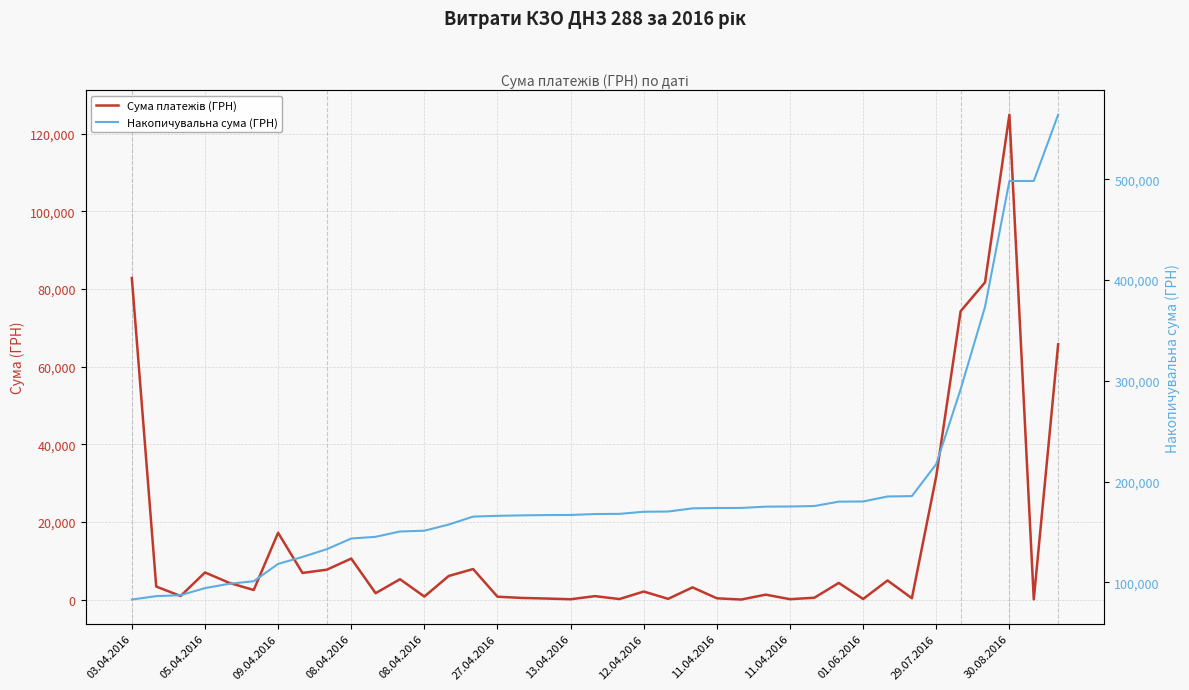

What is the label of the 1st point from the left?

03.04.2016